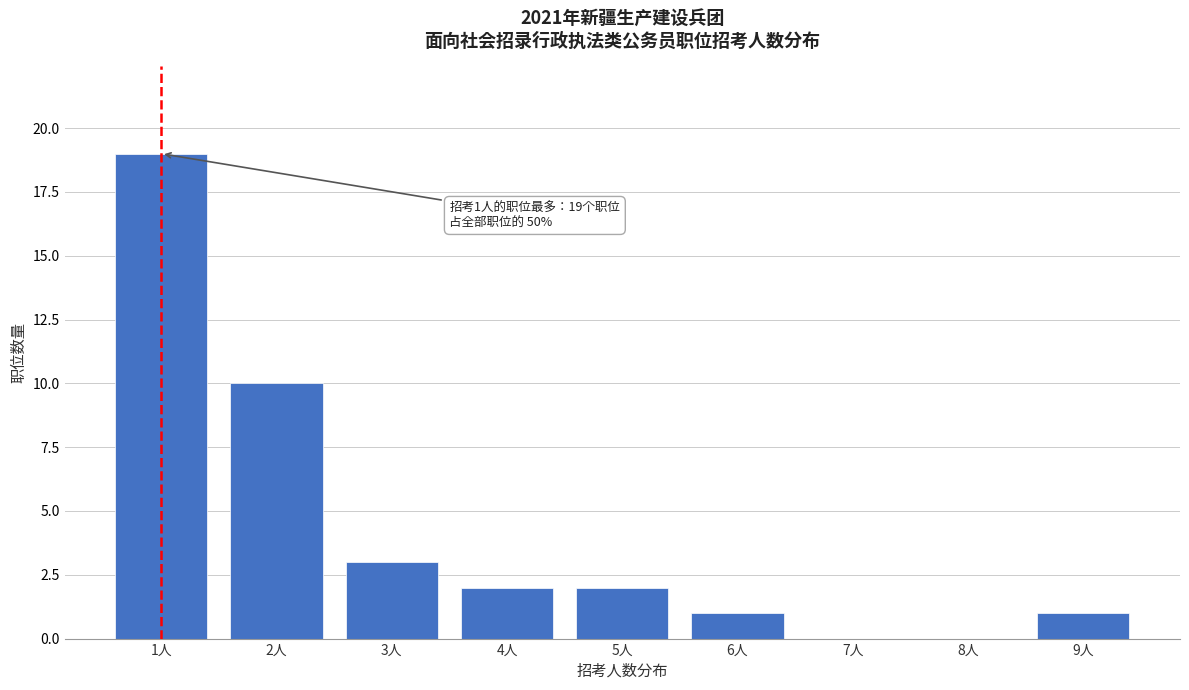

Reading left to right, transcribe all the data shown in this chart.

1人=19	2人=10	3人=3	4人=2	5人=2	6人=1	7人=0	8人=0	9人=1